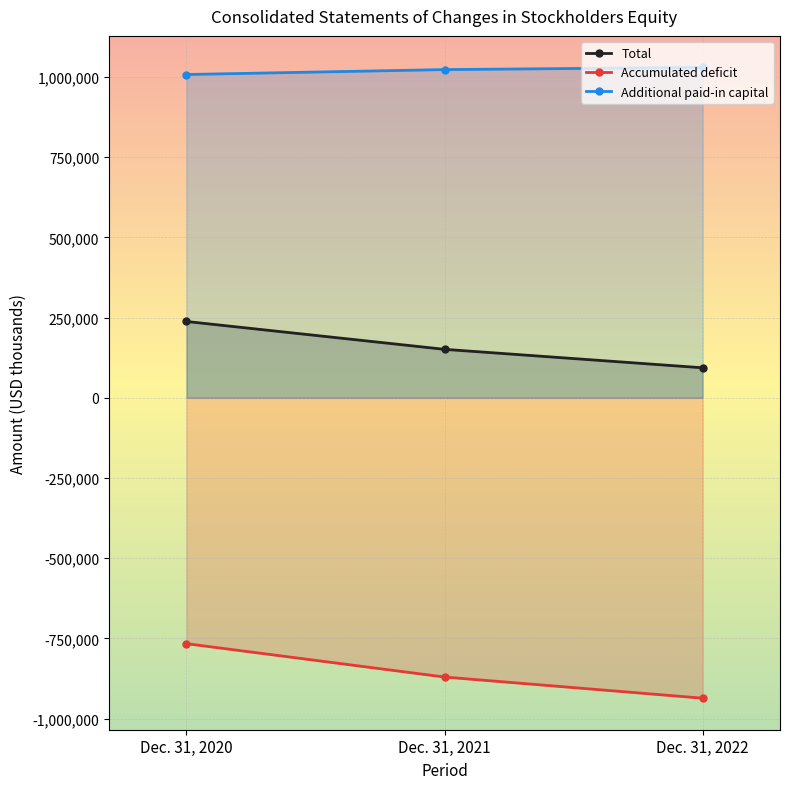

What is the highest value of the Accumulated deficit series?

-766403